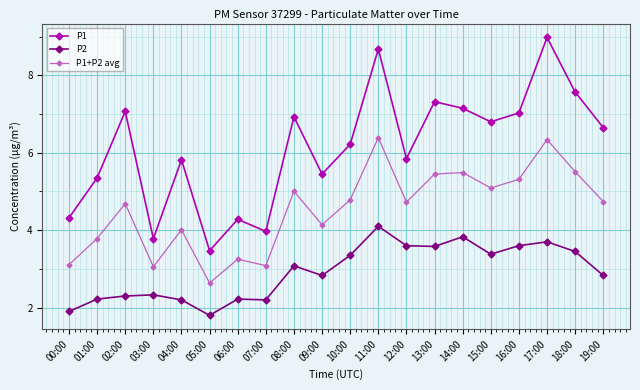

At which label does P1 first exceed 6?

02:00